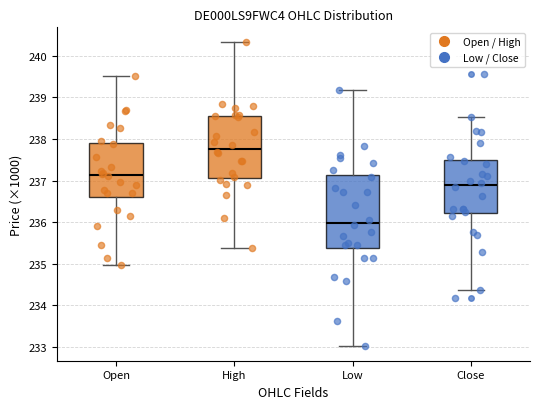

Reading left to right, read every box against the y-axis: the position of its median line, the range the box covers, and the ends of its whiskers. The values are not printed on the chart, so give them approximately, as read against the axis.

Open: median 237.1, box 236.6 to 237.9, whiskers 235.0 to 239.5
High: median 237.8, box 237.1 to 238.6, whiskers 235.4 to 240.3
Low: median 236.0, box 235.4 to 237.1, whiskers 233.0 to 239.2
Close: median 236.9, box 236.2 to 237.5, whiskers 234.4 to 238.5